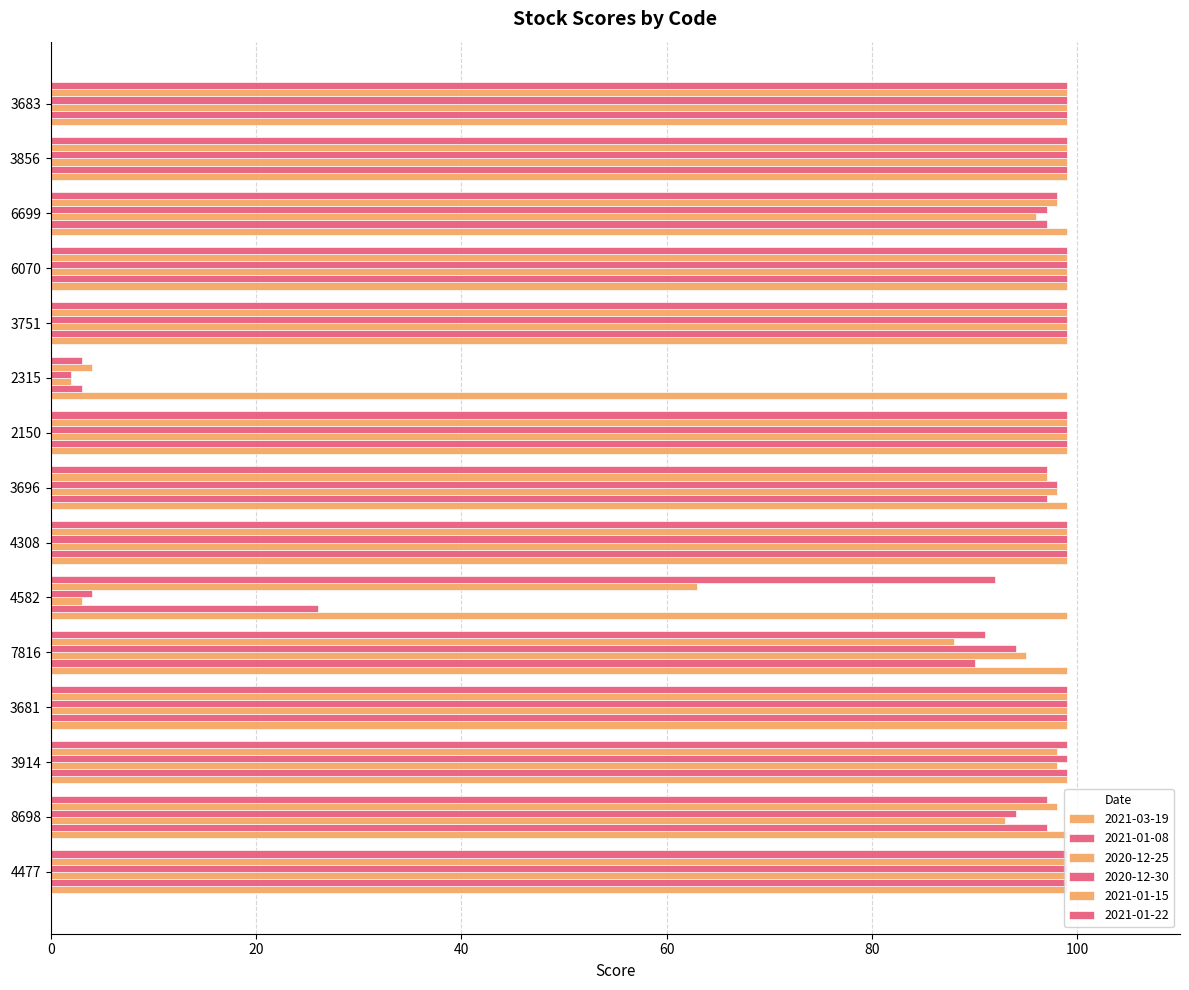

Count the number of data series in this chart.

6